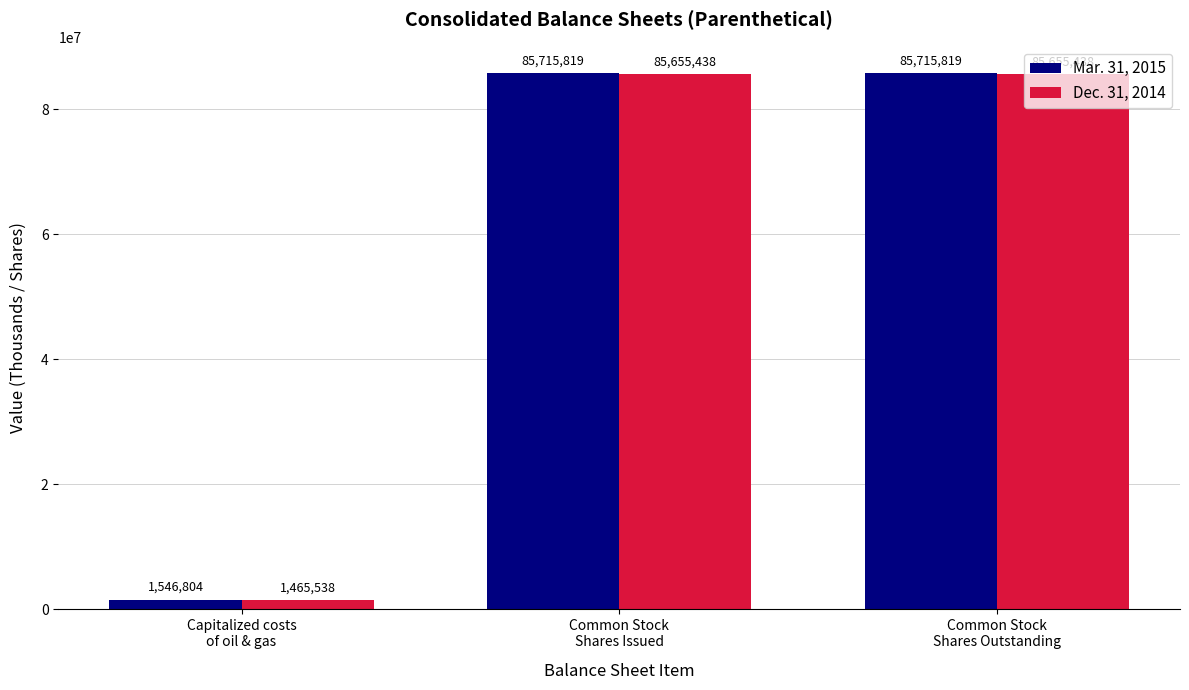

Does the chart contain any negative values?

No